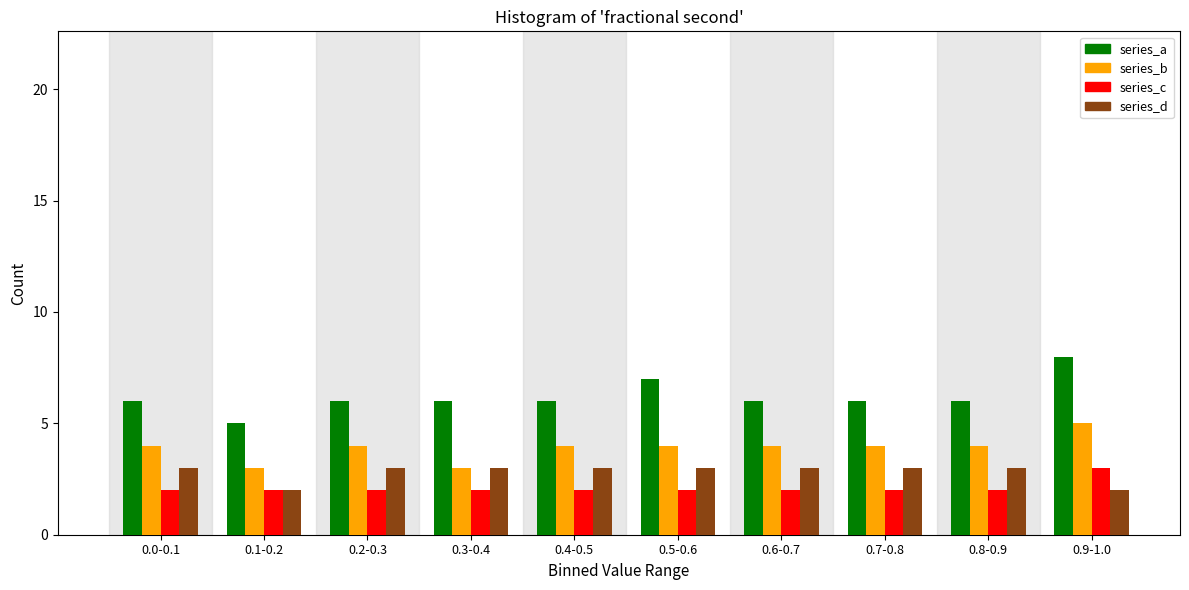

What is the total value across all series at 0.3-0.4?

14